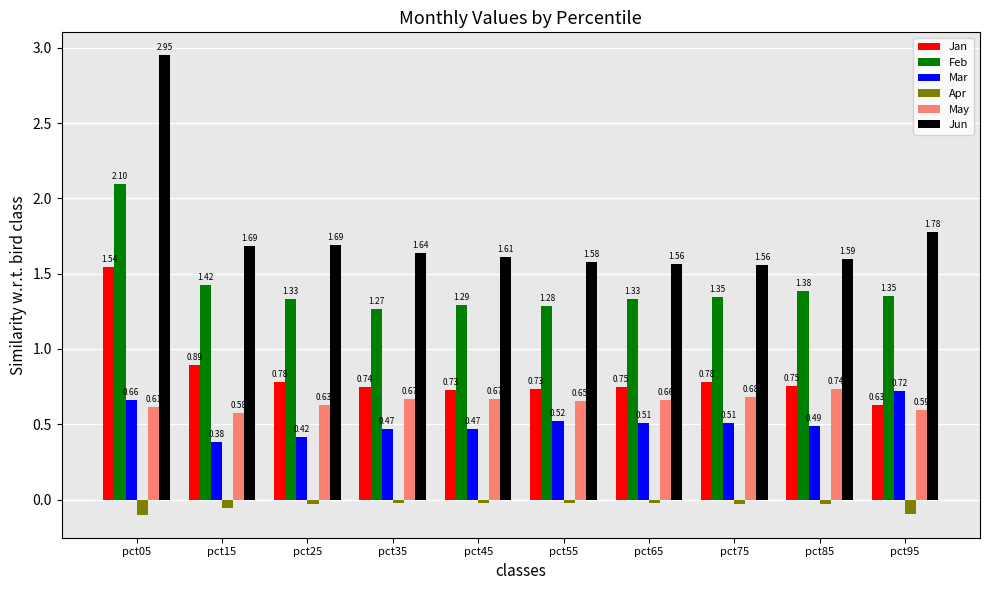

At how many categories does at least one series exceed 0?

10